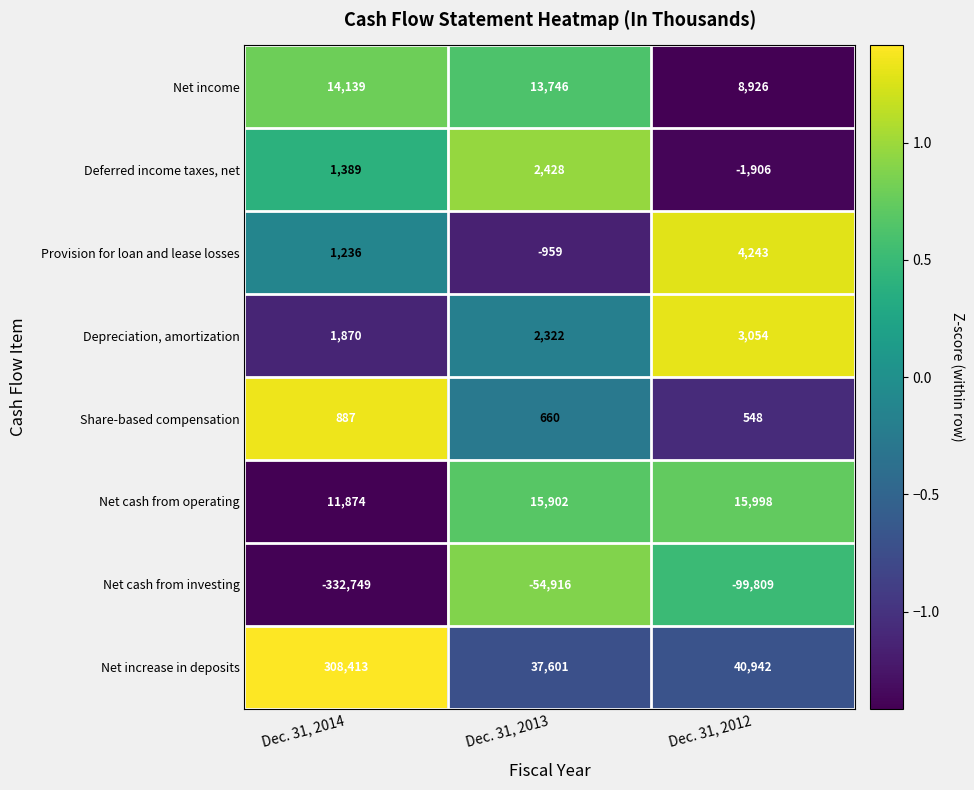

What is the highest value of the Net income series?

14139